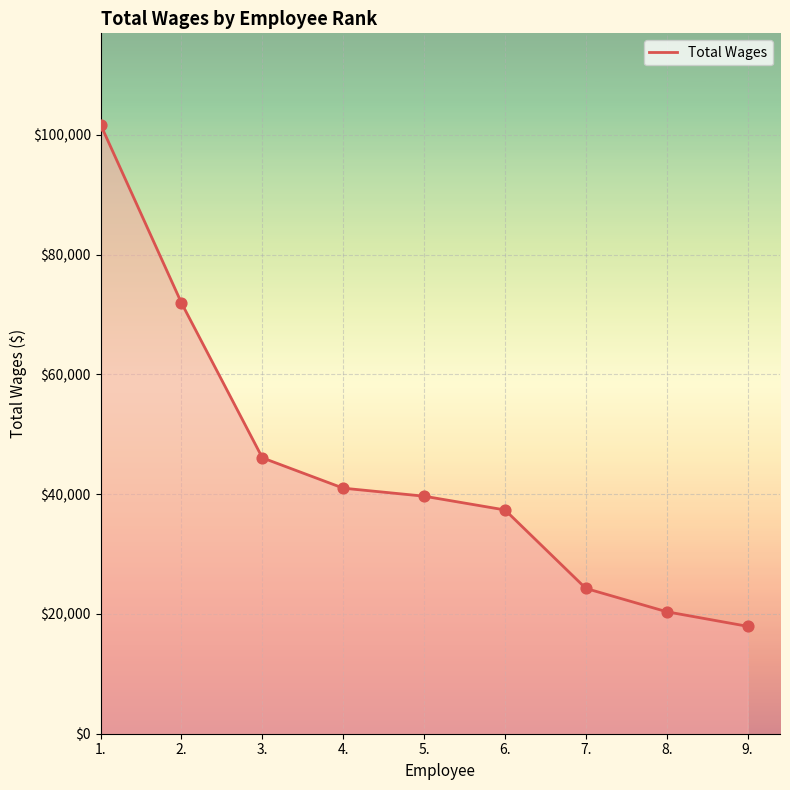

Which has a higher value, 4. or 3.?

3.